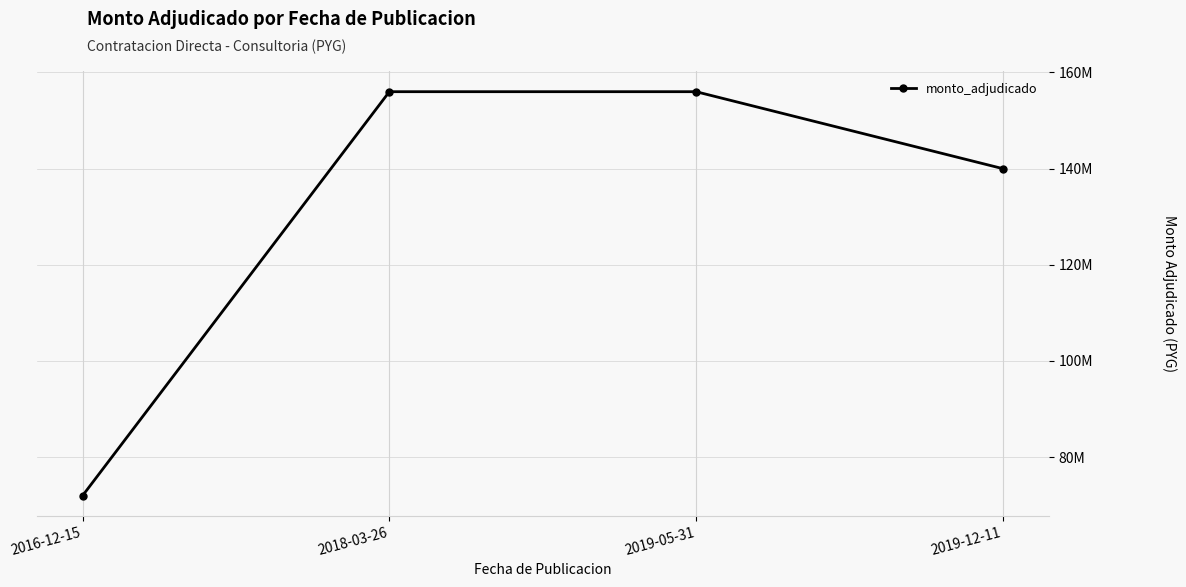

At which category does the chart reach its peak across all series?

2018-03-26